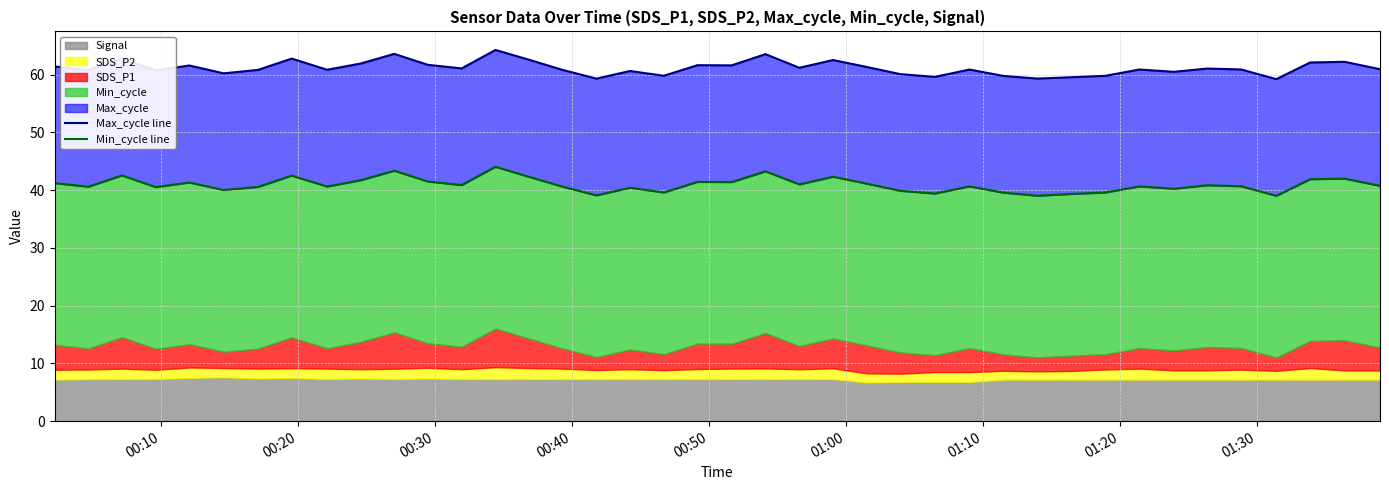

Reading left to right, what are all the values shown in this chart?

Max_cycle line: 61.4	60.8	62.8	60.7	61.6	60.2	60.8	62.8	60.8	61.9	63.6	61.7	61.1	64.3	62.6	60.8	59.3	60.6	59.8	61.6	61.6	63.5	61.2	62.5	61.3	60.1	59.6	60.9	59.8	59.3	59.6	59.8	60.9	60.5	61.1	60.9	59.2	62.1	62.2	60.9
Min_cycle line: 41.2	40.6	42.5	40.5	41.3	40.0	40.6	42.5	40.6	41.7	43.4	41.5	40.9	44.0	42.3	40.6	39.1	40.4	39.6	41.4	41.4	43.3	41.0	42.3	41.1	39.9	39.4	40.6	39.6	39.0	39.4	39.6	40.6	40.2	40.9	40.7	39.0	41.9	42.0	40.8